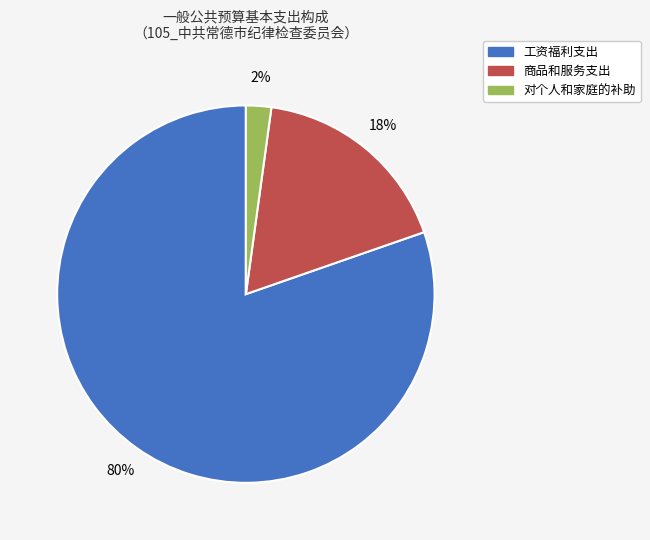

Is it true that 对个人和家庭的补助 is 11% of the pie?

False